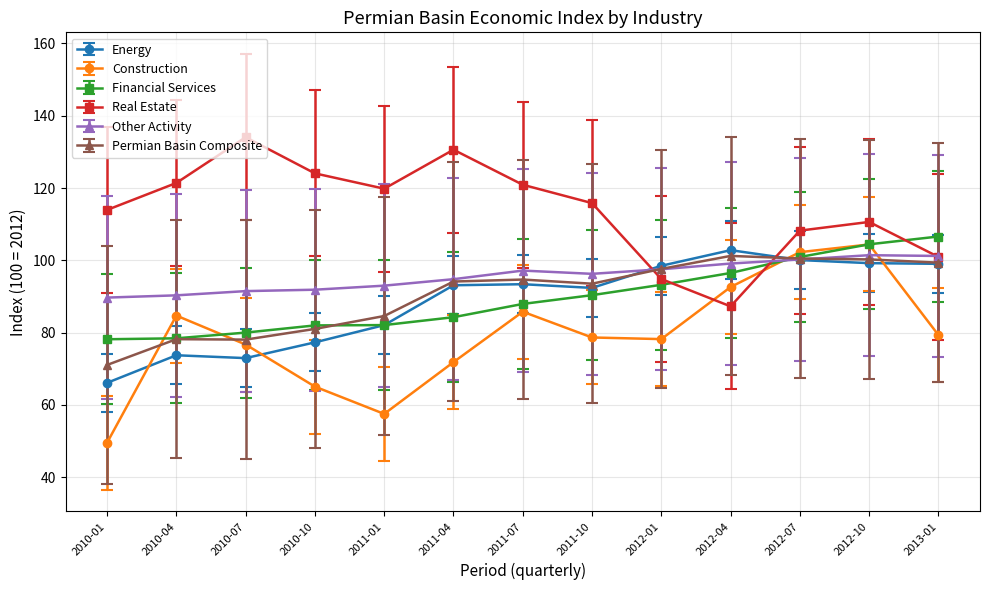

What is the difference between the Energy values at 2013-01 and 2011-07?

5.6